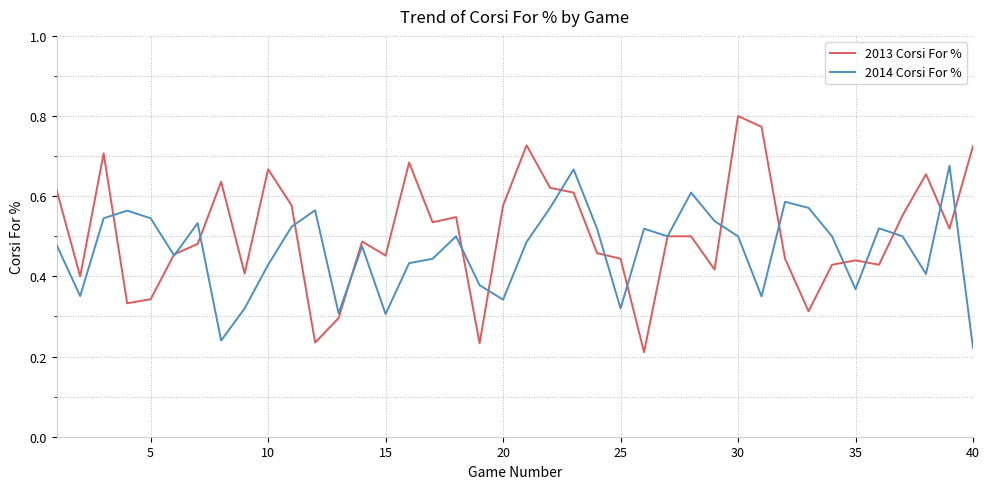

Rank the series by their maximum value, from lowest to highest.

2014 Corsi For %, 2013 Corsi For %